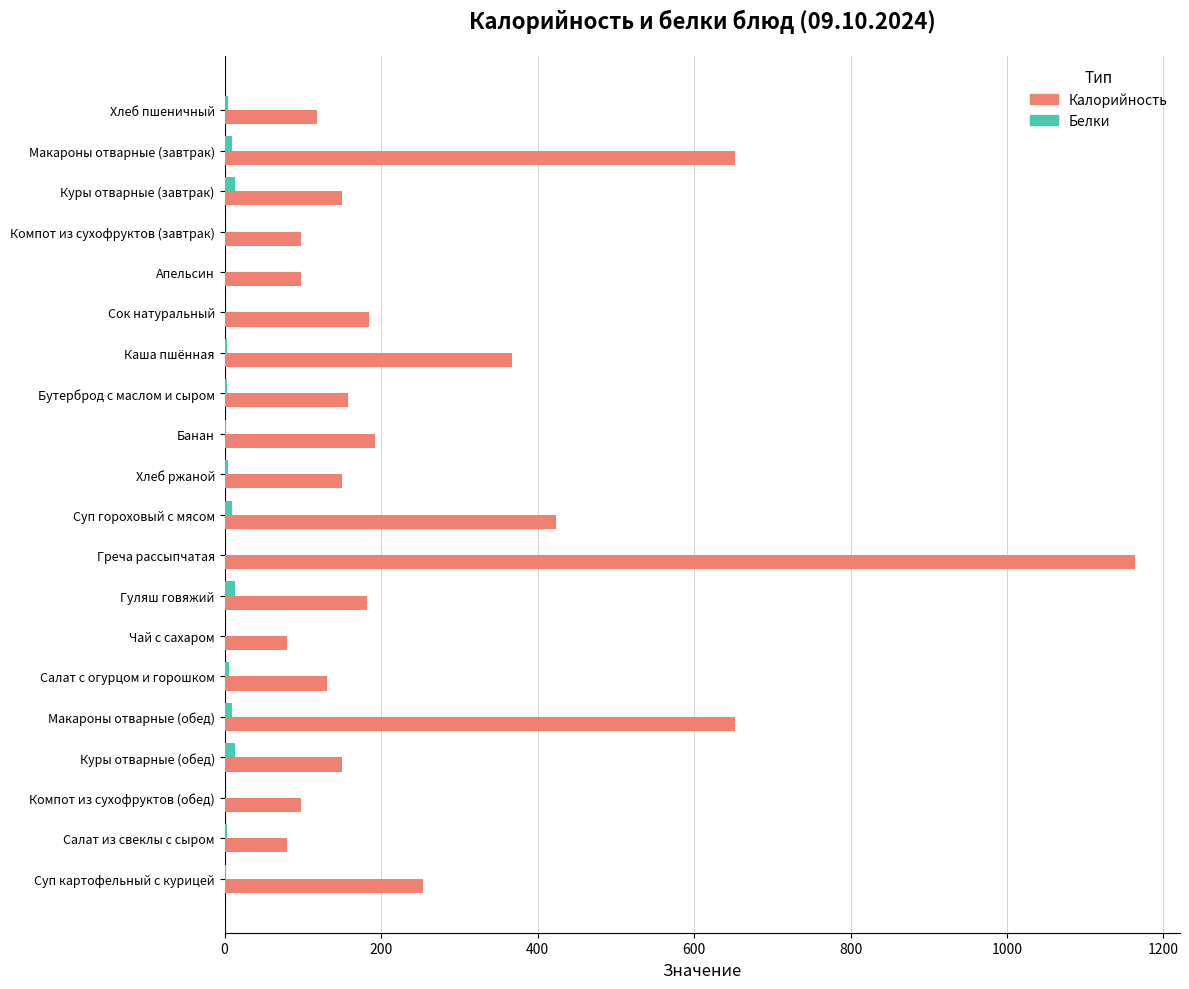

Is it true that Калорийность equals 182 at Гуляш говяжий?

True